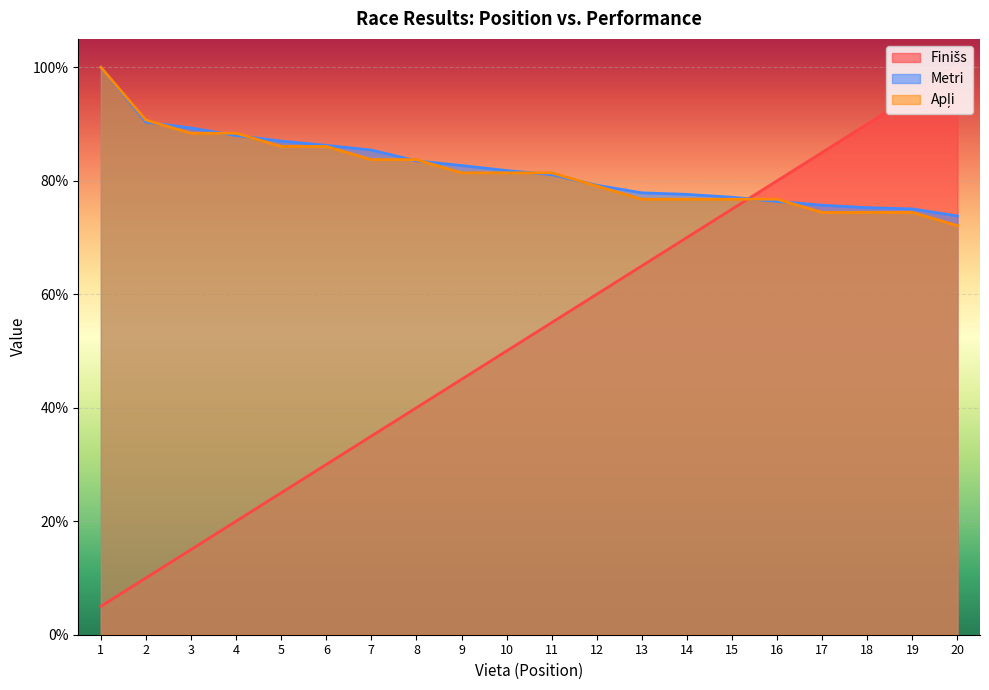

What is the total value across all series at 9?

209.1